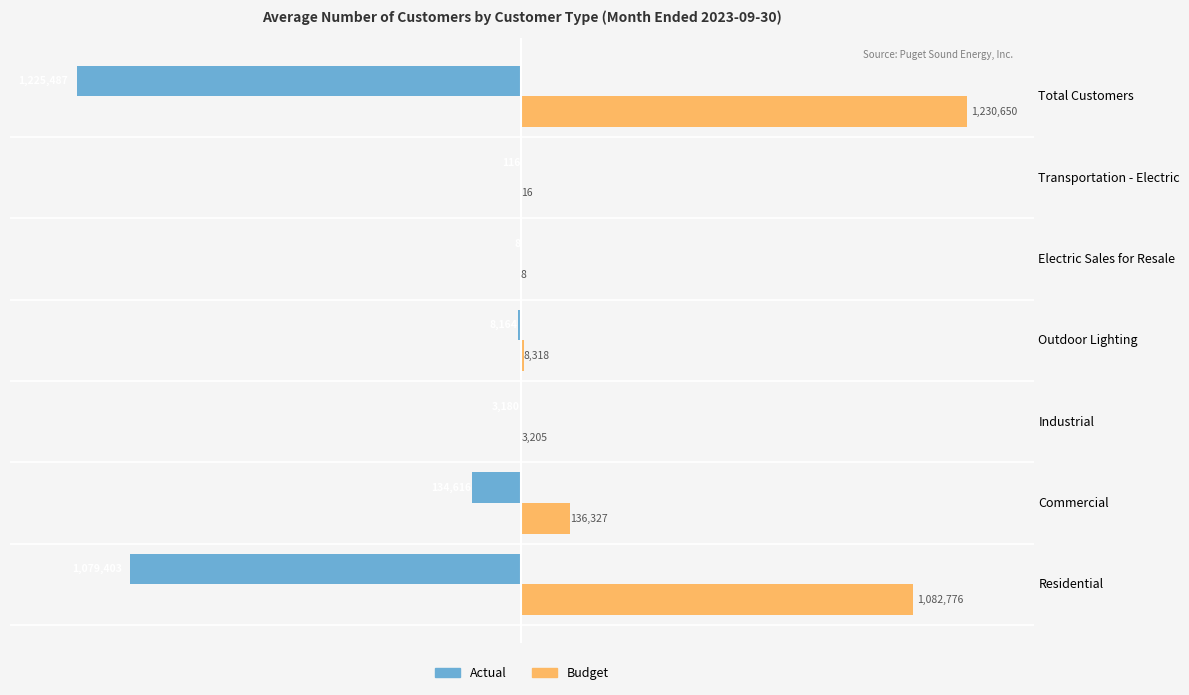

What are all the series names shown in the legend?

Actual, Budget